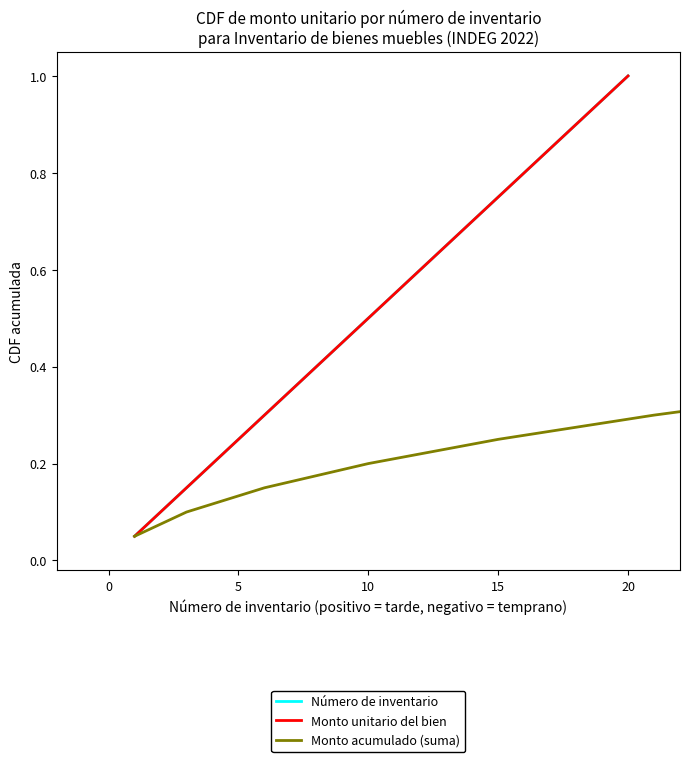

What are all the series names shown in the legend?

Número de inventario, Monto unitario del bien, Monto acumulado (suma)